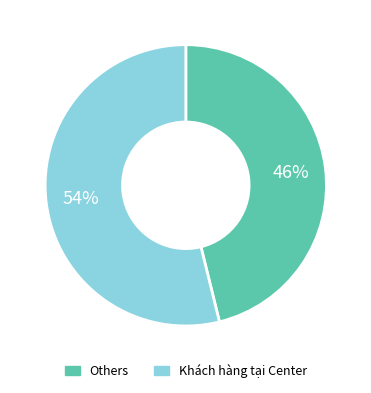

Does any single category account for the majority?

Yes